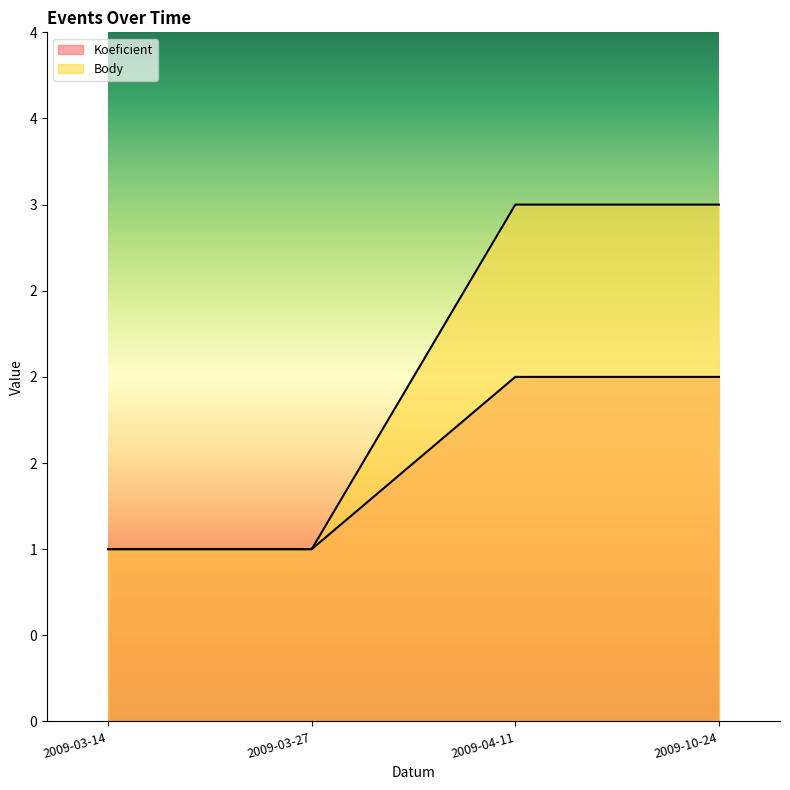

What is the sum of all Koeficient values?

6